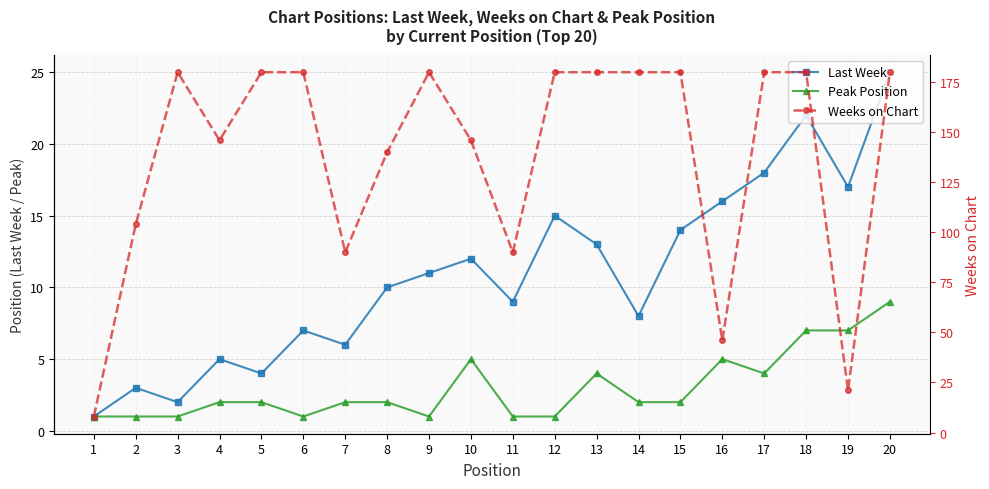

True or false: Last Week and Peak Position intersect in this chart.

False